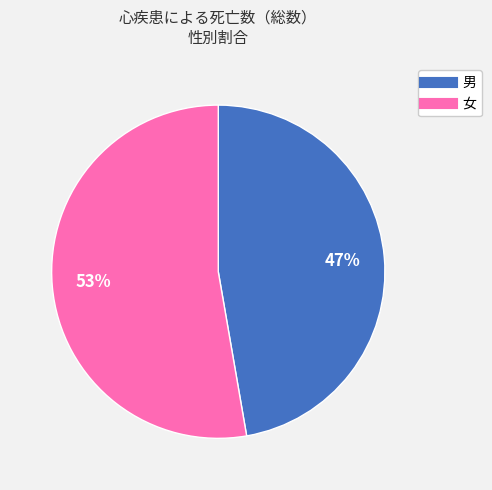

What percentage is the 女 slice, to the nearest percent?

53%